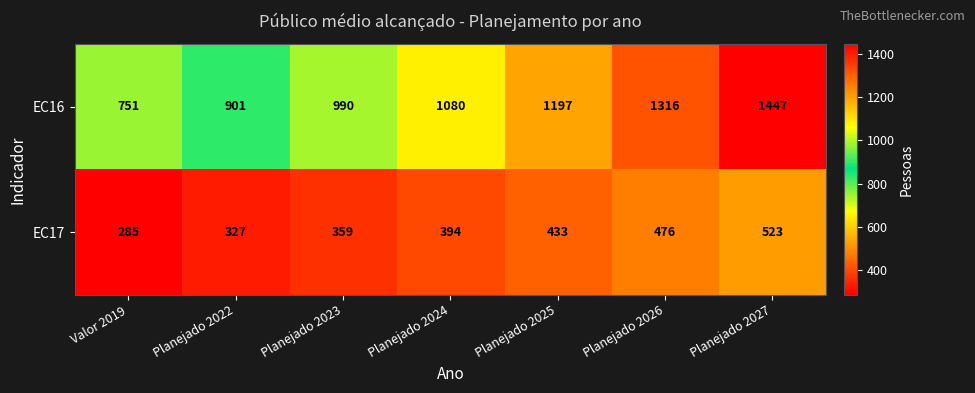

The value of EC16 at Planejado 2022 is 901. True or false?

True